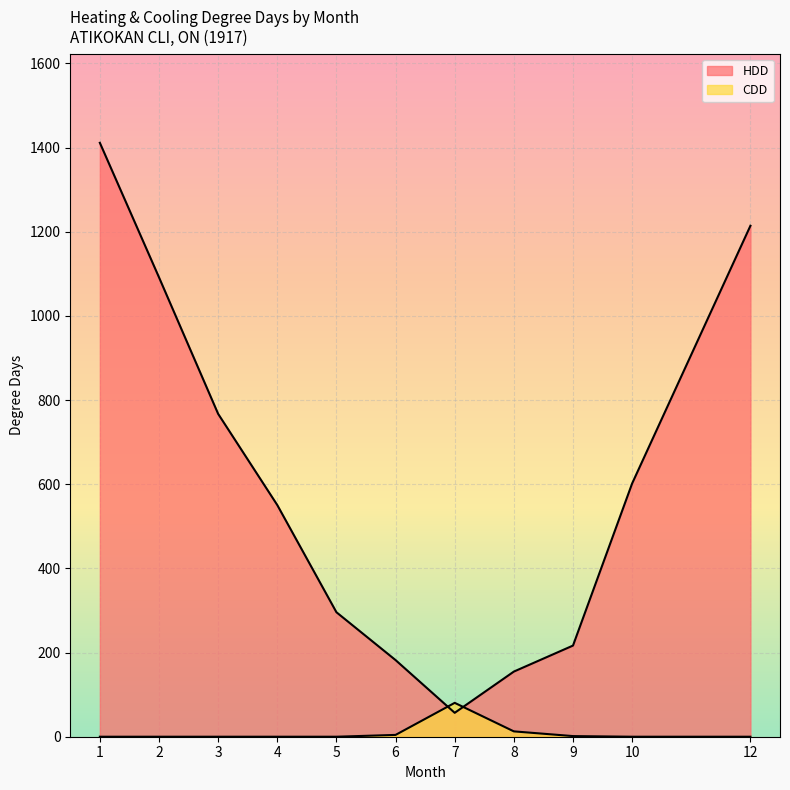

After their last crossing, which series has the higher values: CDD or HDD?

HDD